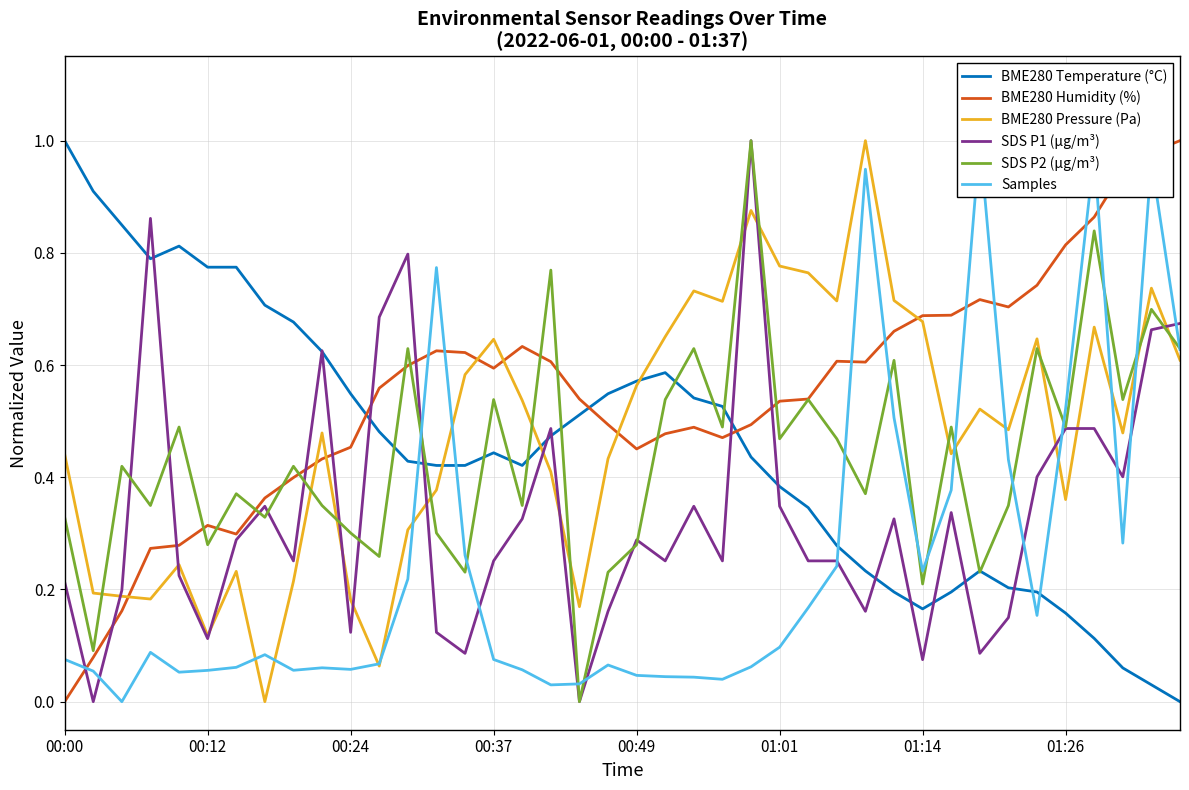

Which series changed the most between 00:00 and 24?

SDS P1 (µg/m³)